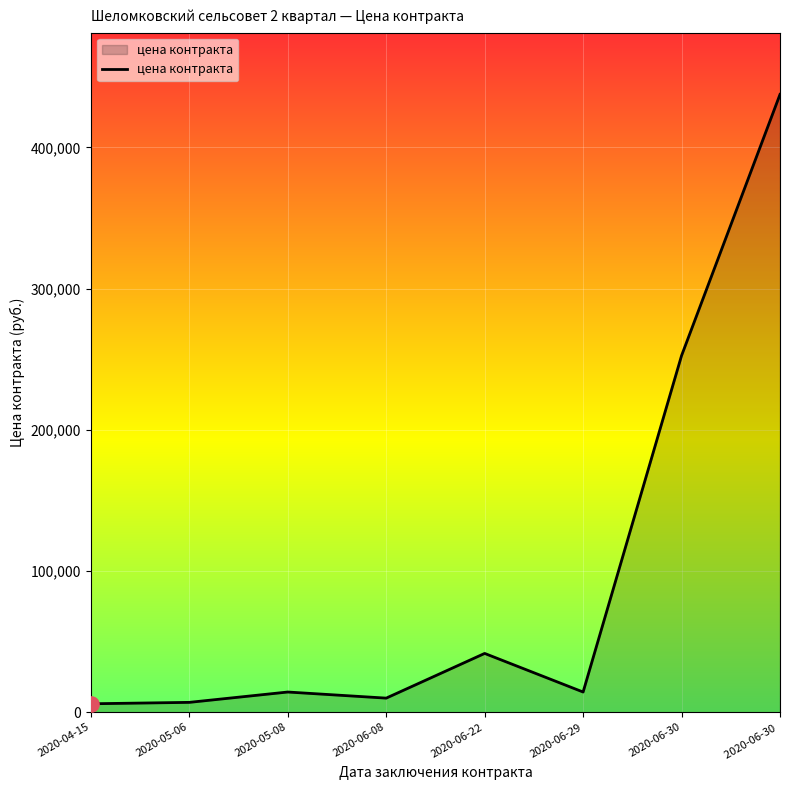

What is the change in value from 2020-06-08 to 2020-06-29?

+4325